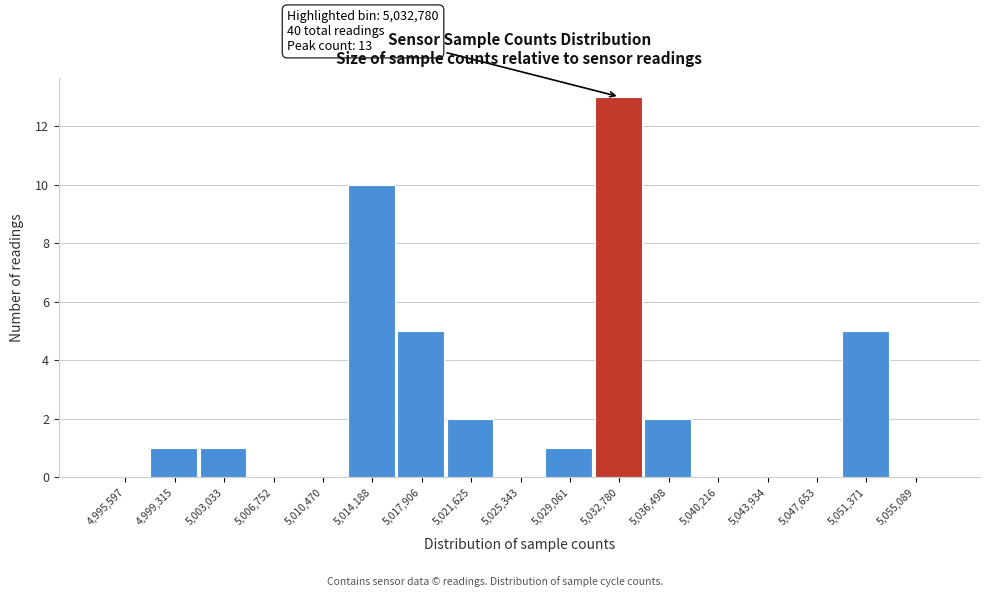

Which range on the x-axis has the tallest bar?

5031000 to 5034500